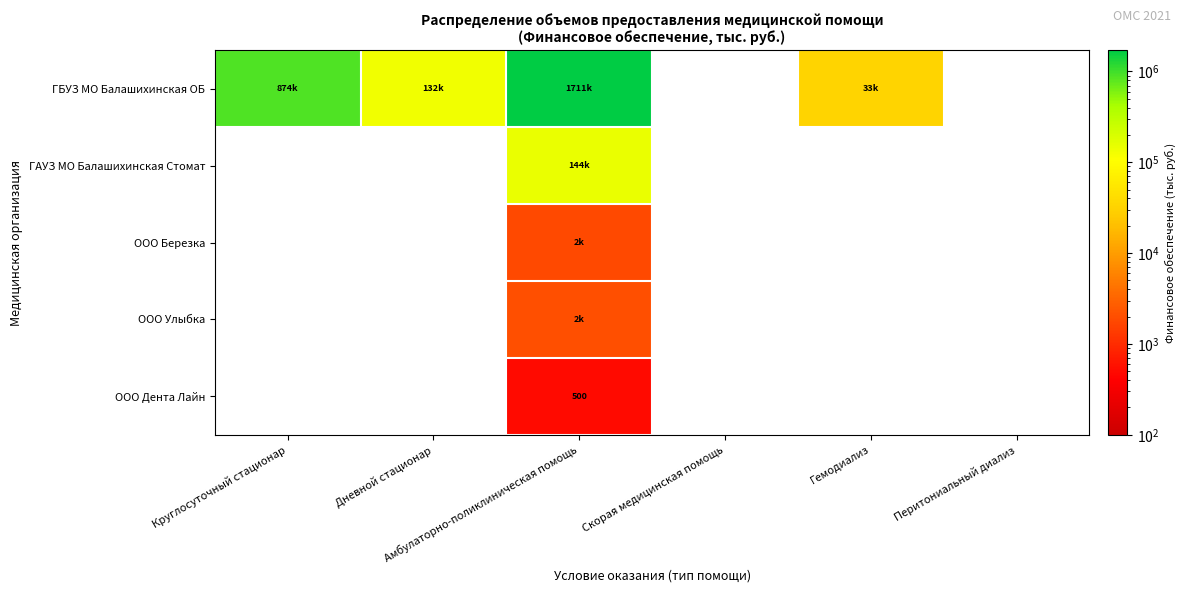

Between Дневной стационар and Амбулаторно-поликлиническая помощь, which is larger?

Амбулаторно-поликлиническая помощь